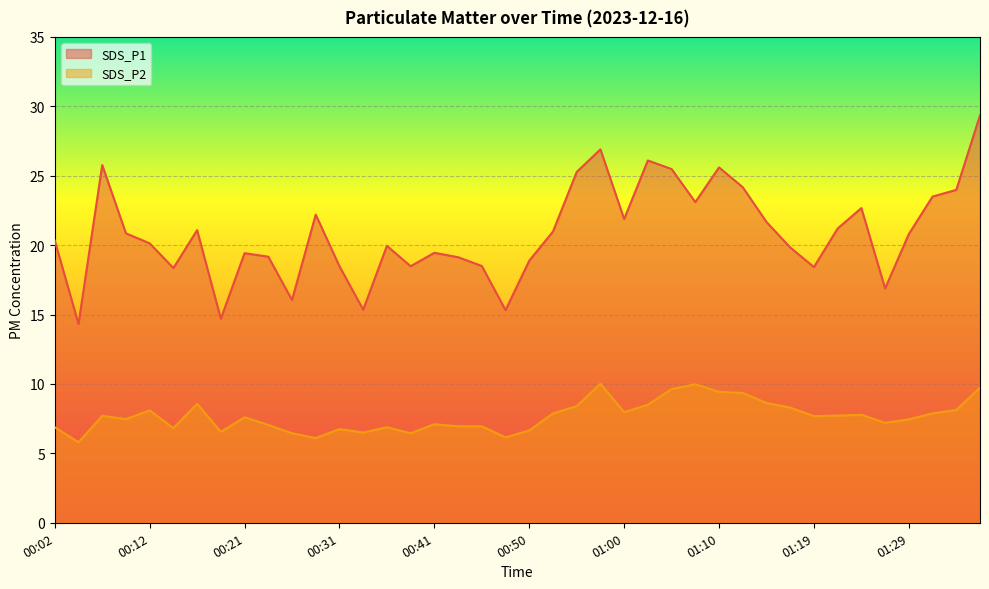

Is it true that SDS_P2 equals 5.2 at 01:10?

False